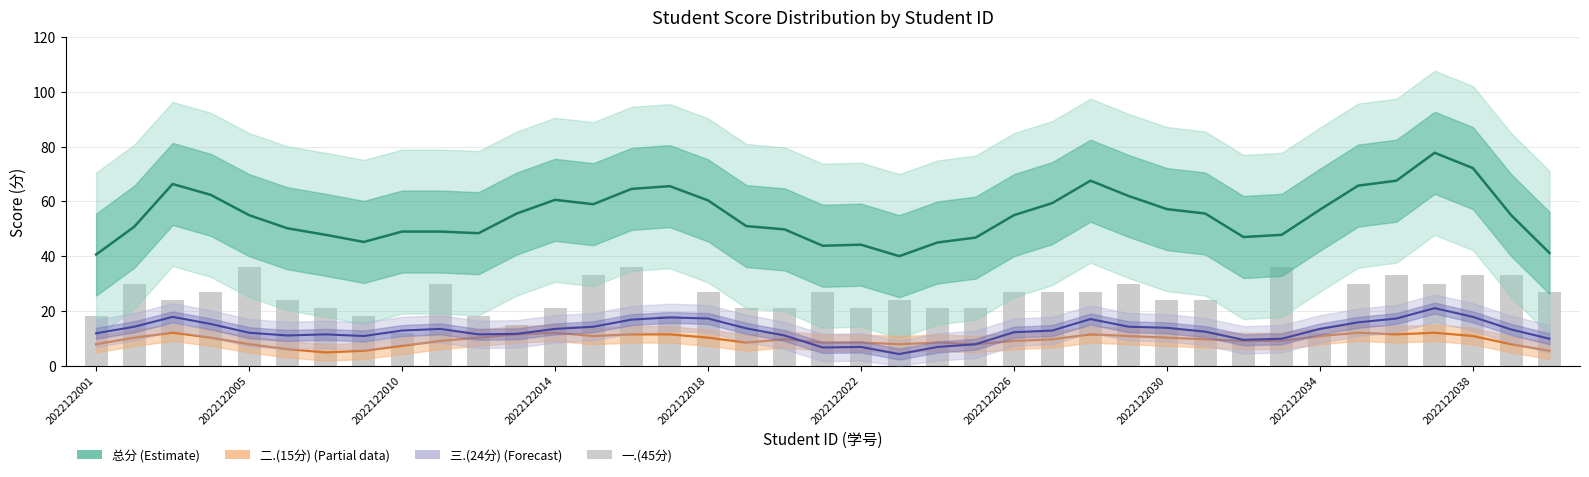

Count the number of categories in the chart.

39